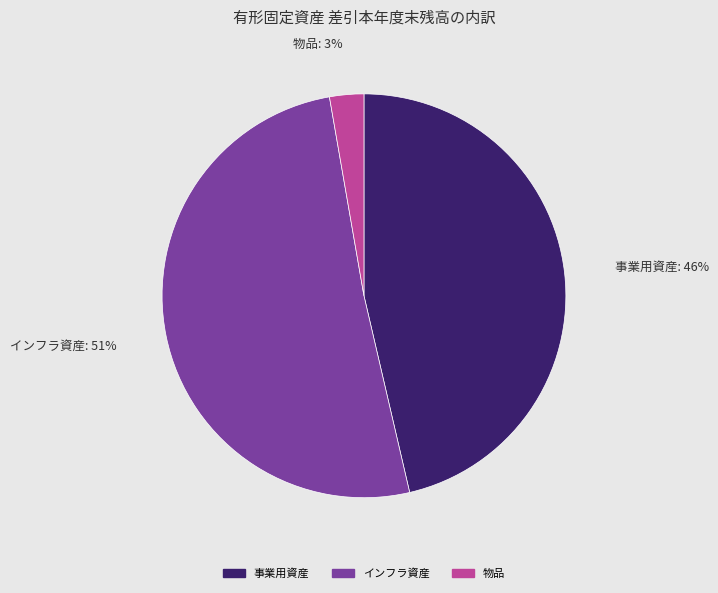

Which has a higher value, インフラ資産 or 事業用資産?

インフラ資産